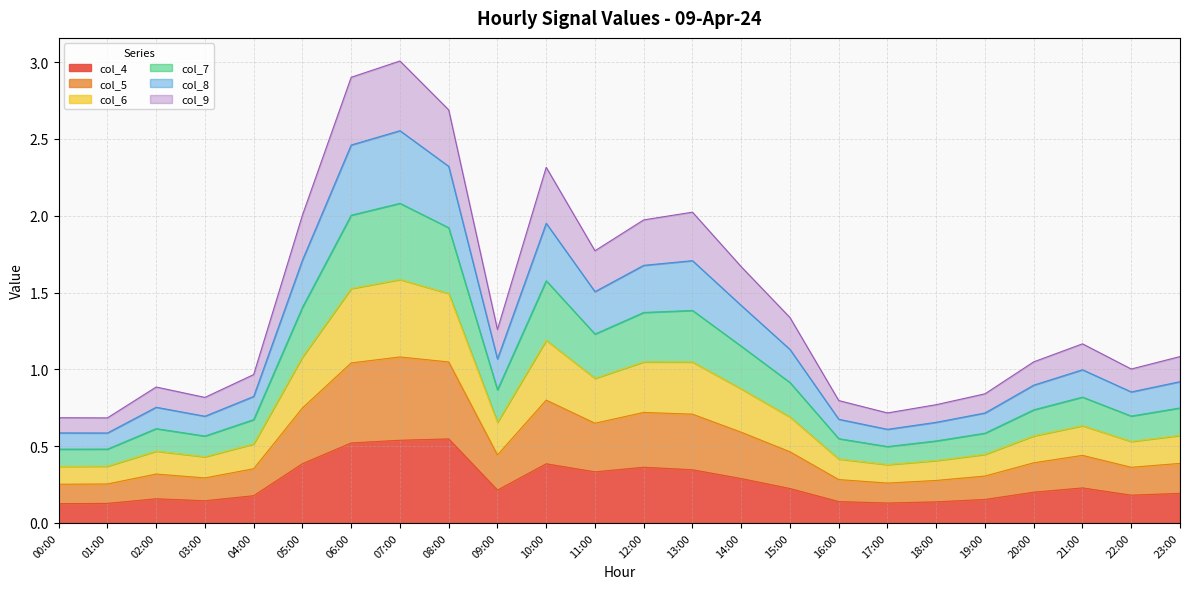

What is the total value across all series at 16:00?

0.8